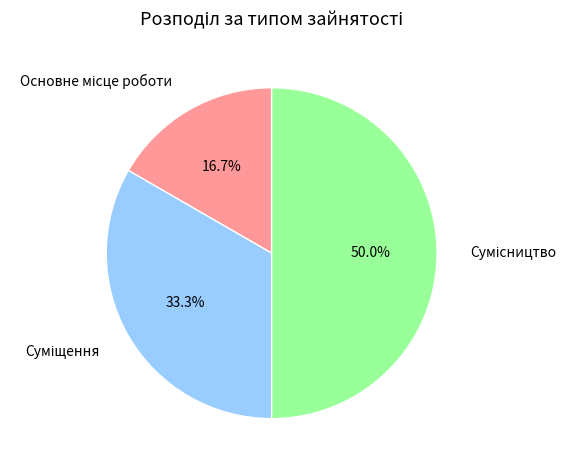

To the nearest percent, what is the difference between the Основне місце роботи and Суміщення slice percentages?

17%